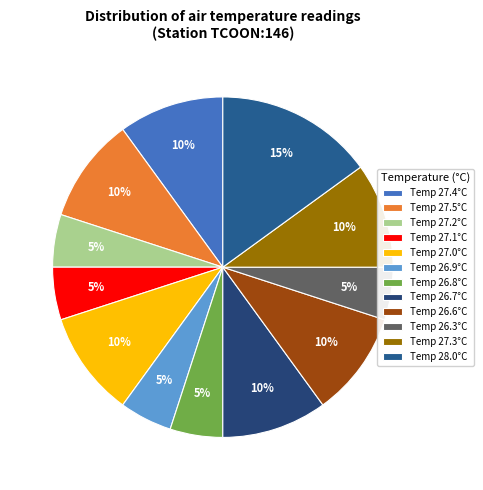

How many slices are in this pie chart?

12